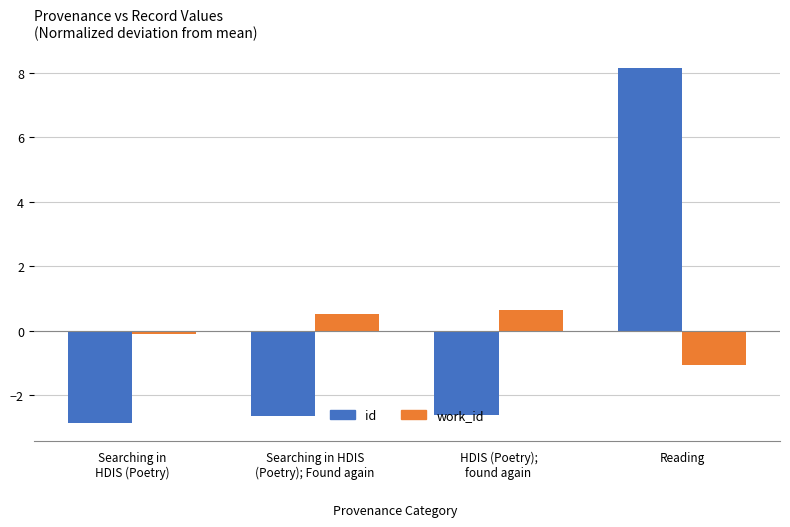

How many values in id are below zero?

3